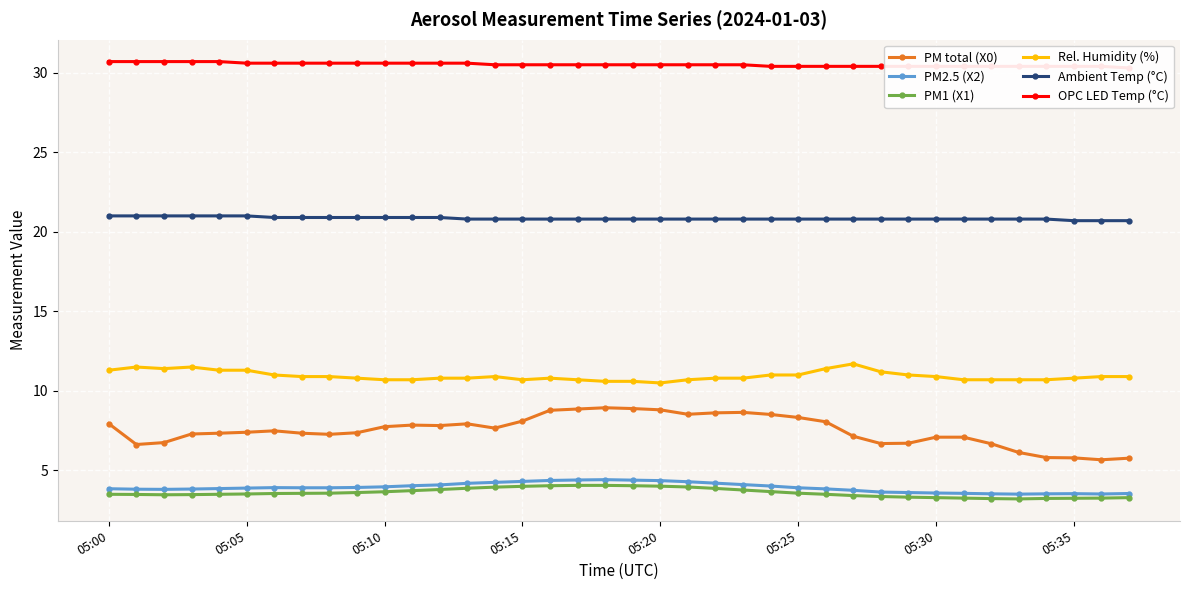

What is the lowest value of the PM2.5 (X2) series?

3.5